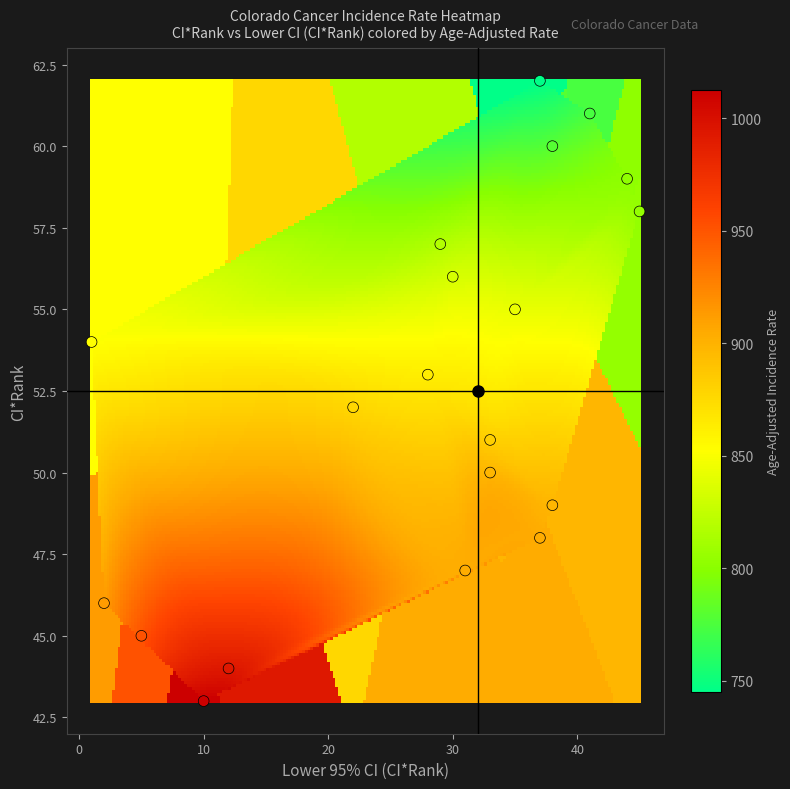

What is the range of X values (max minus min)?

44